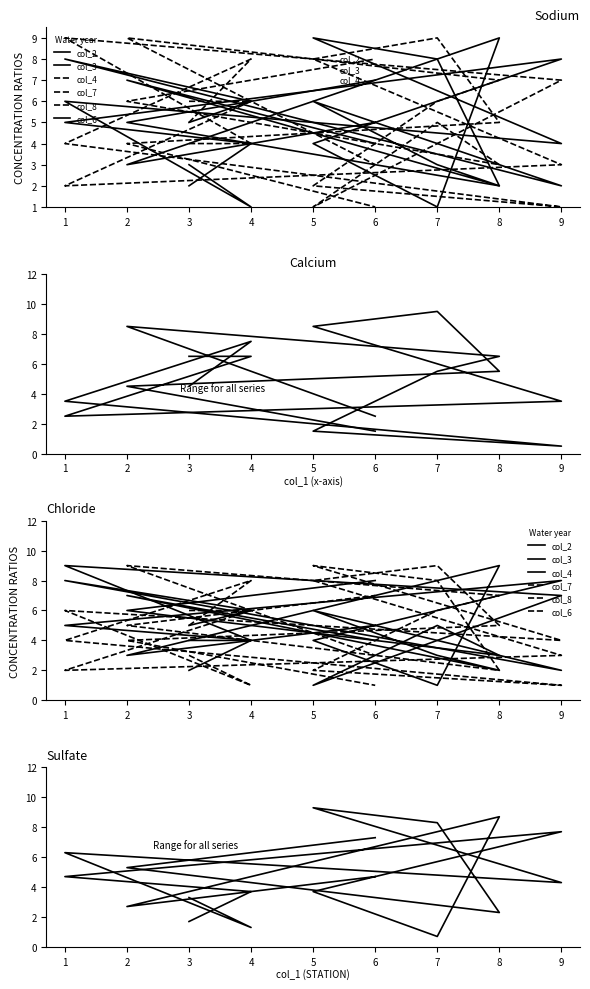

How many categories are shown in the chart?

9